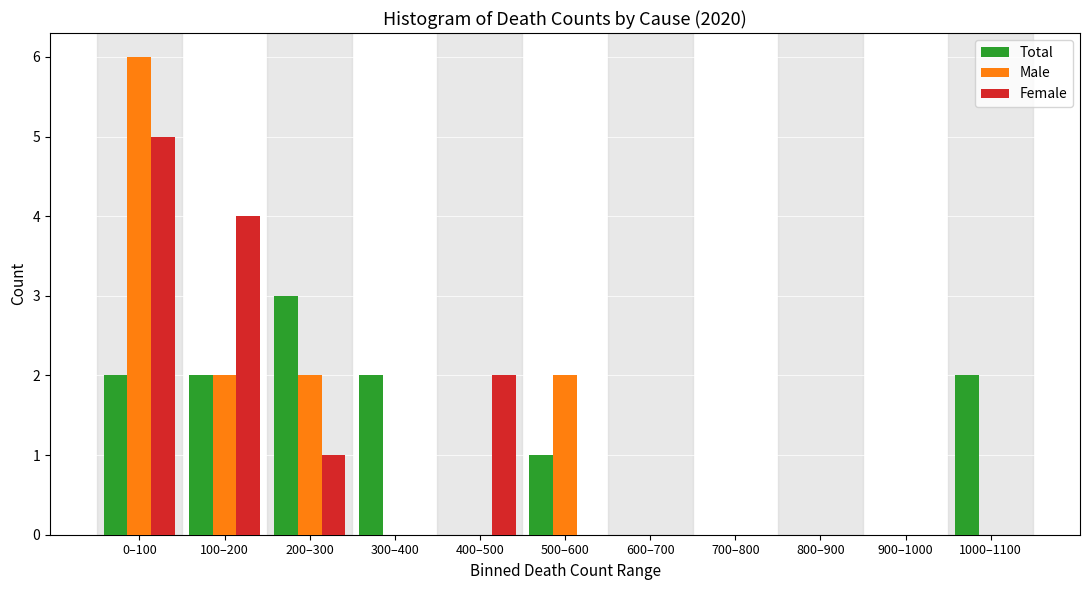

True or false: Total has a value of 0 at 700–800.

True